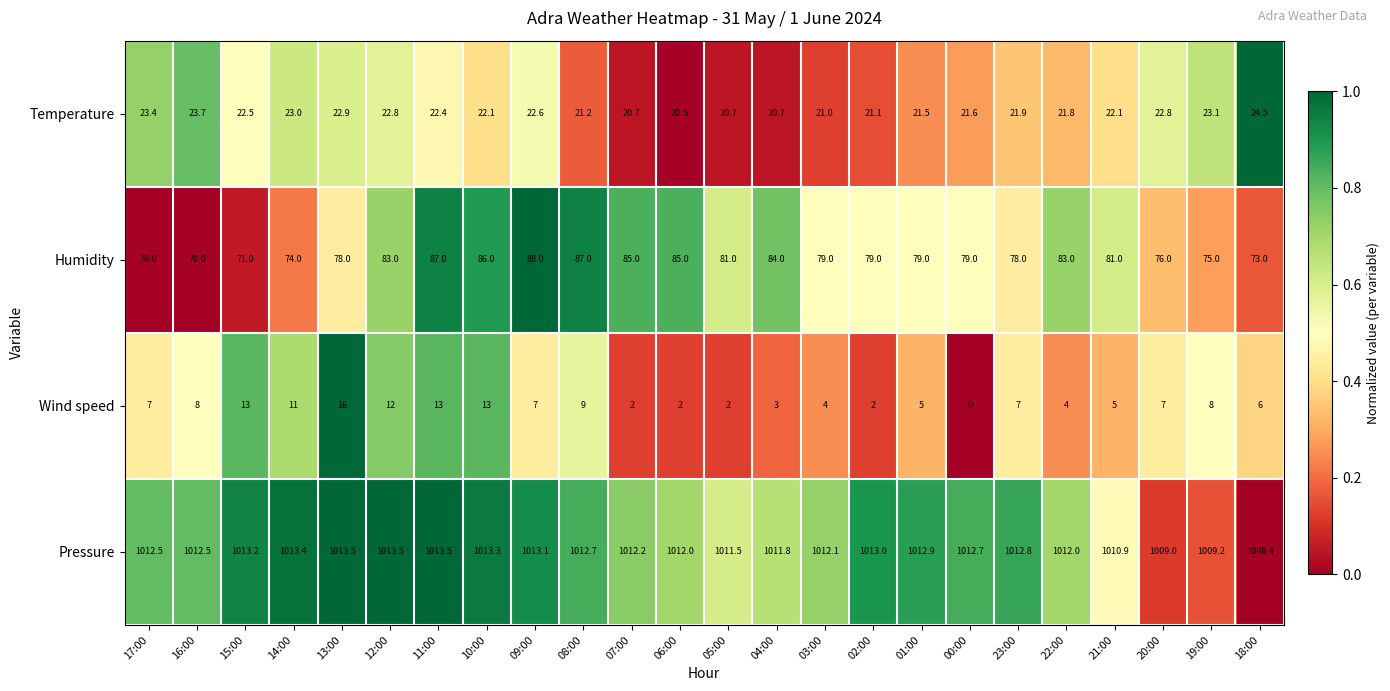

Which series has the largest total across all categories?

Pressure